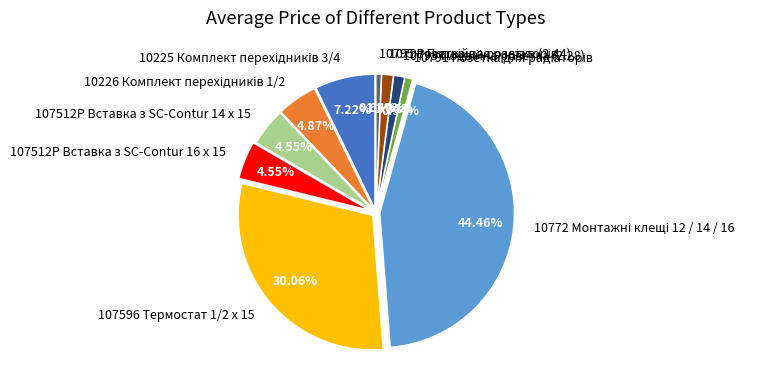

Is there any slice that represents more than half of the pie?

No